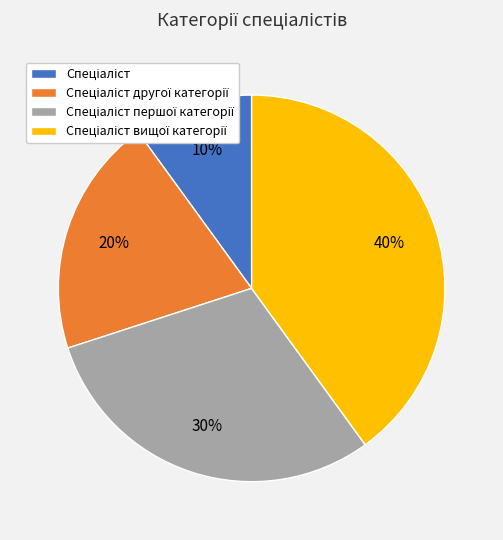

To the nearest percent, what is the difference between the largest and smallest slice percentages?

30%